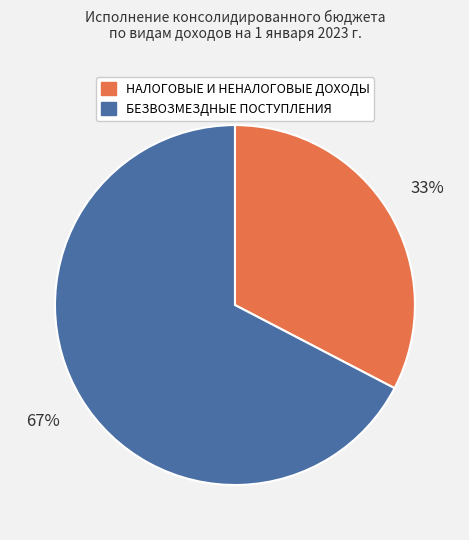

What is the ratio of the value at НАЛОГОВЫЕ И НЕНАЛОГОВЫЕ ДОХОДЫ to the value at БЕЗВОЗМЕЗДНЫЕ ПОСТУПЛЕНИЯ?

0.5